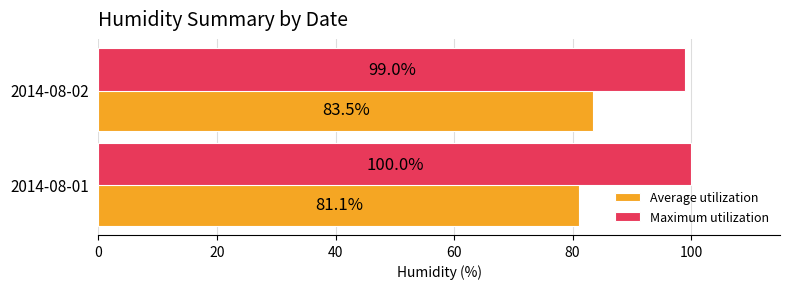

What is the difference between the maximum and minimum values in the Maximum utilization series?

1.0